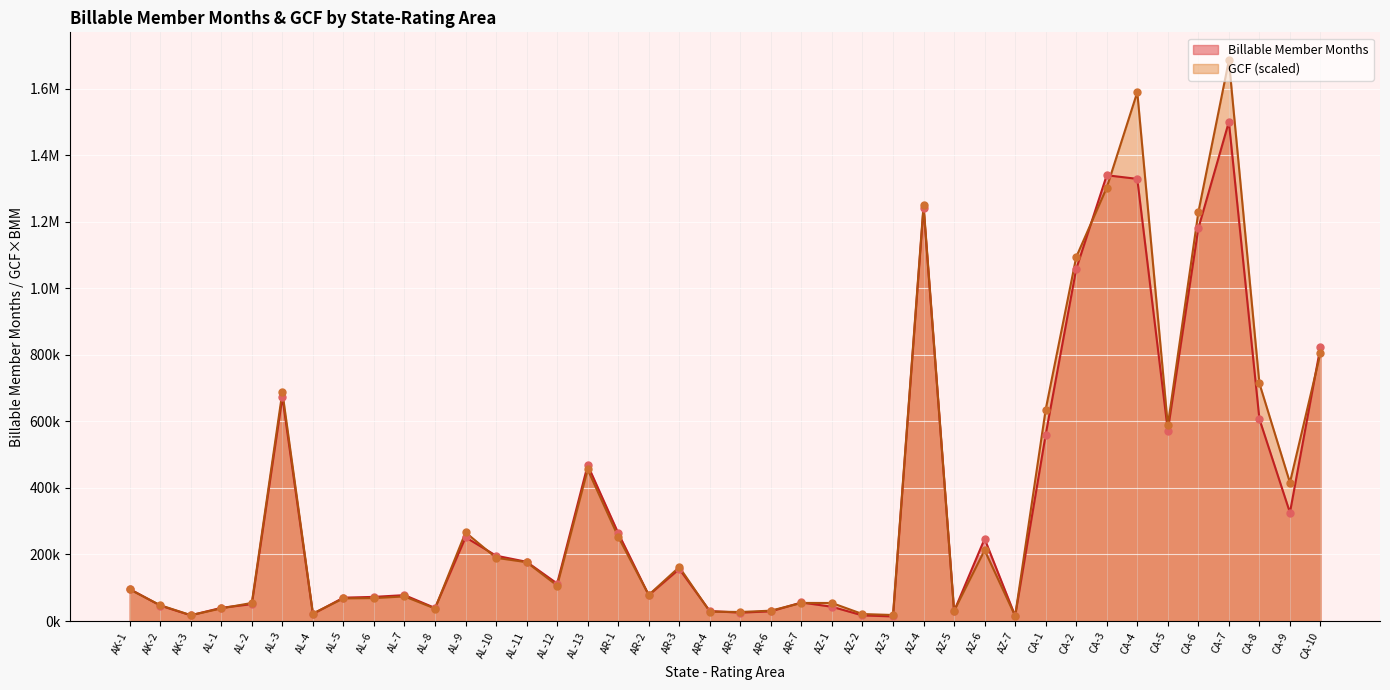

Between CA-1 and CA-9, which is larger?

CA-1